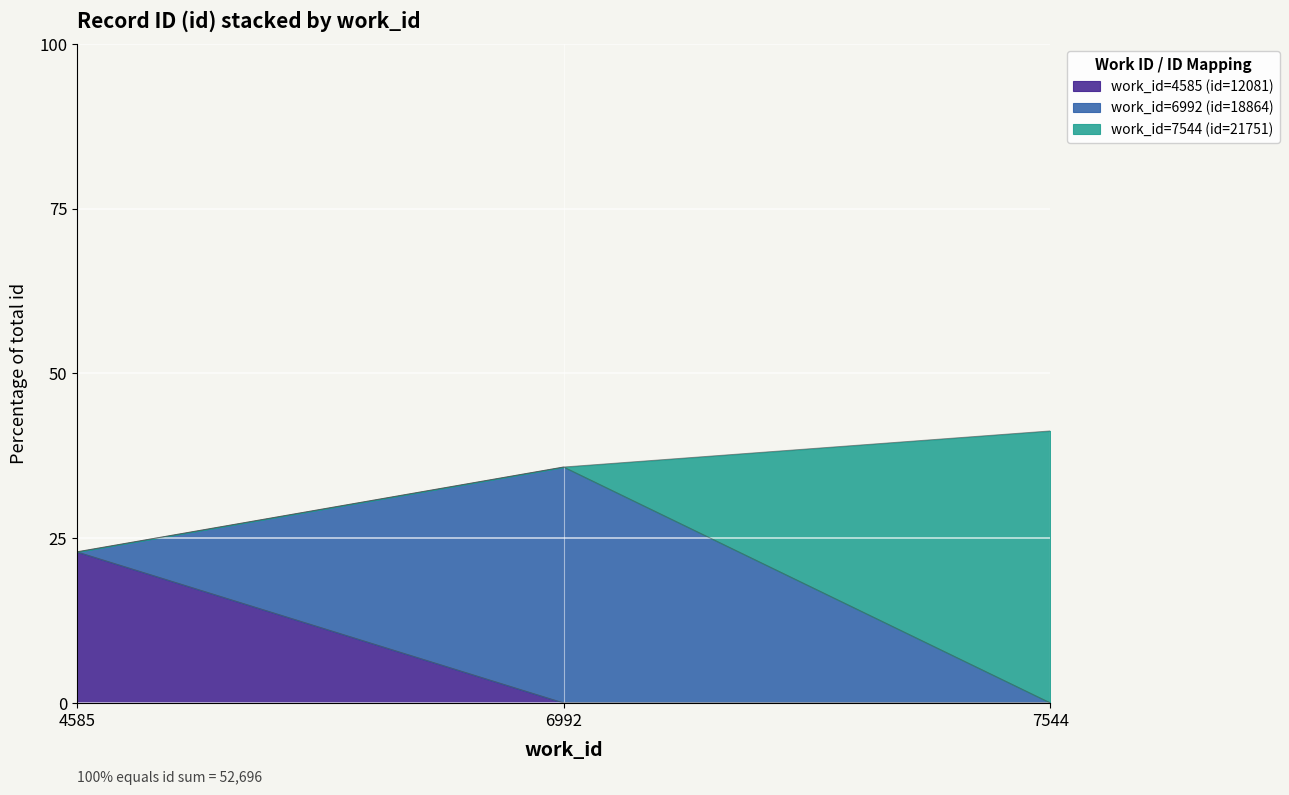

What is the smallest value displayed?

22.9